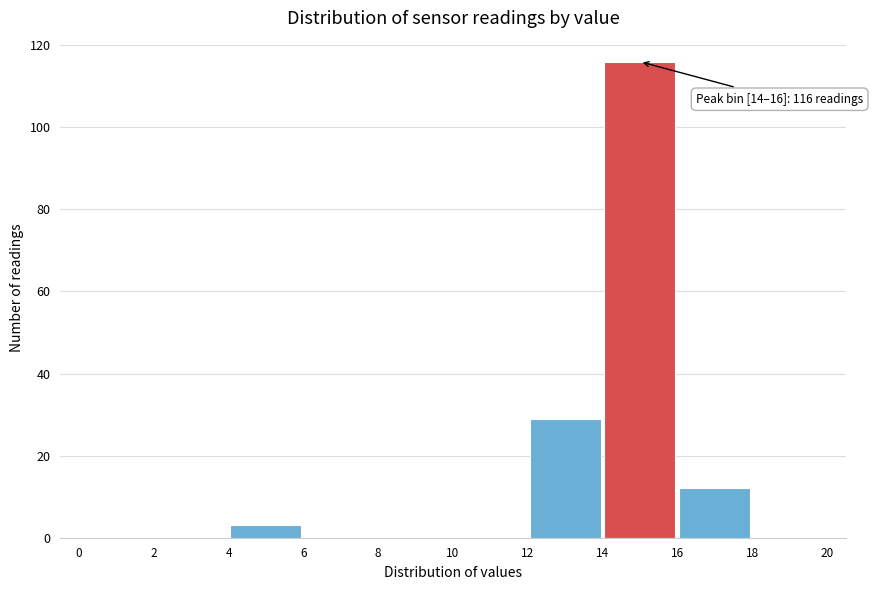

Which range on the x-axis has the tallest bar?

14 to 16